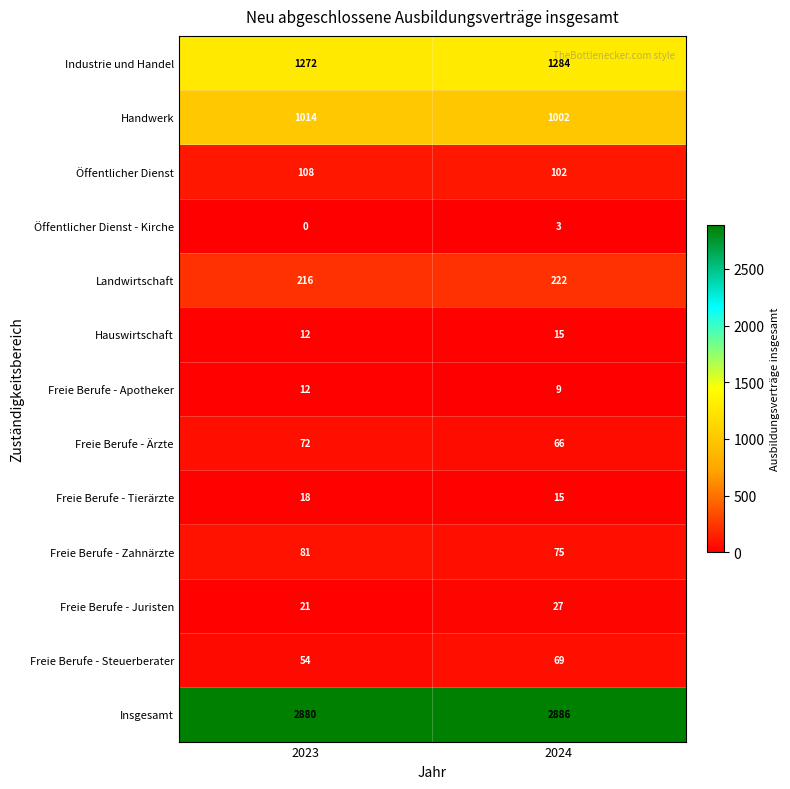

What is the total value across all series at 2023?

5760